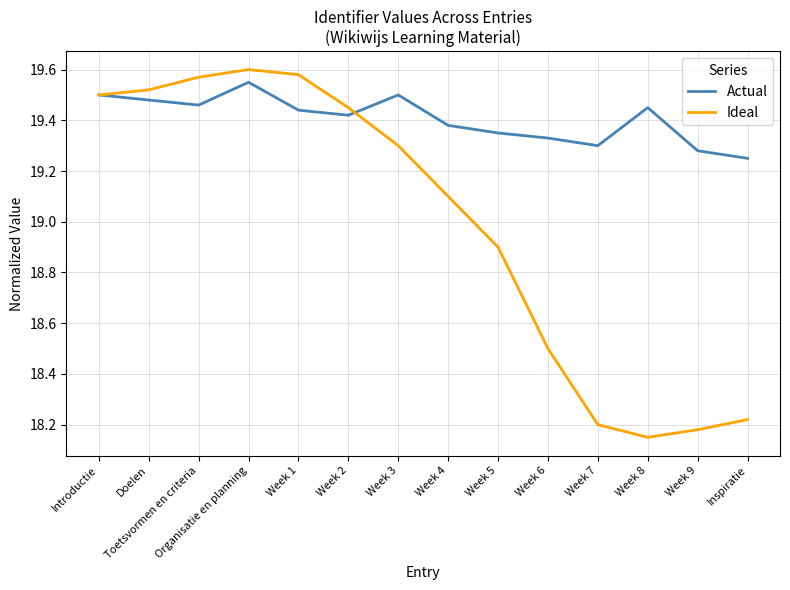

At which category does Actual reach its first local peak?

Organisatie en planning